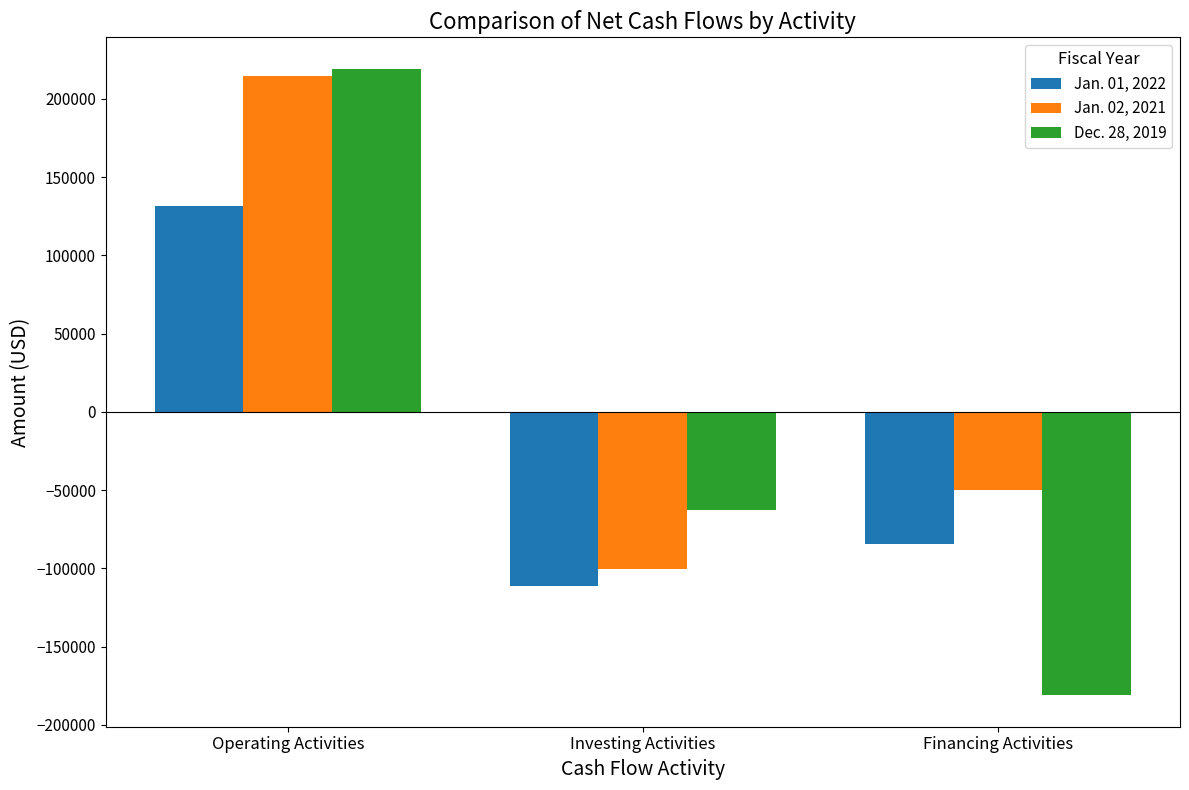

Reading left to right, list all the values displayed in this chart.

Jan. 01, 2022: 131632	-111006	-84476
Jan. 02, 2021: 214469	-100372	-50050
Dec. 28, 2019: 219380	-62895	-181231